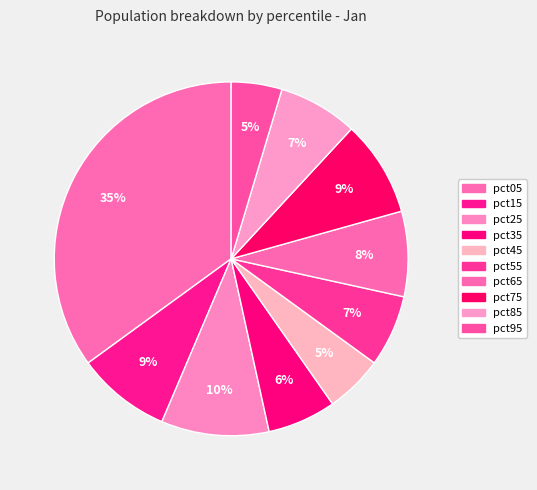

Which slice is the largest?

pct05